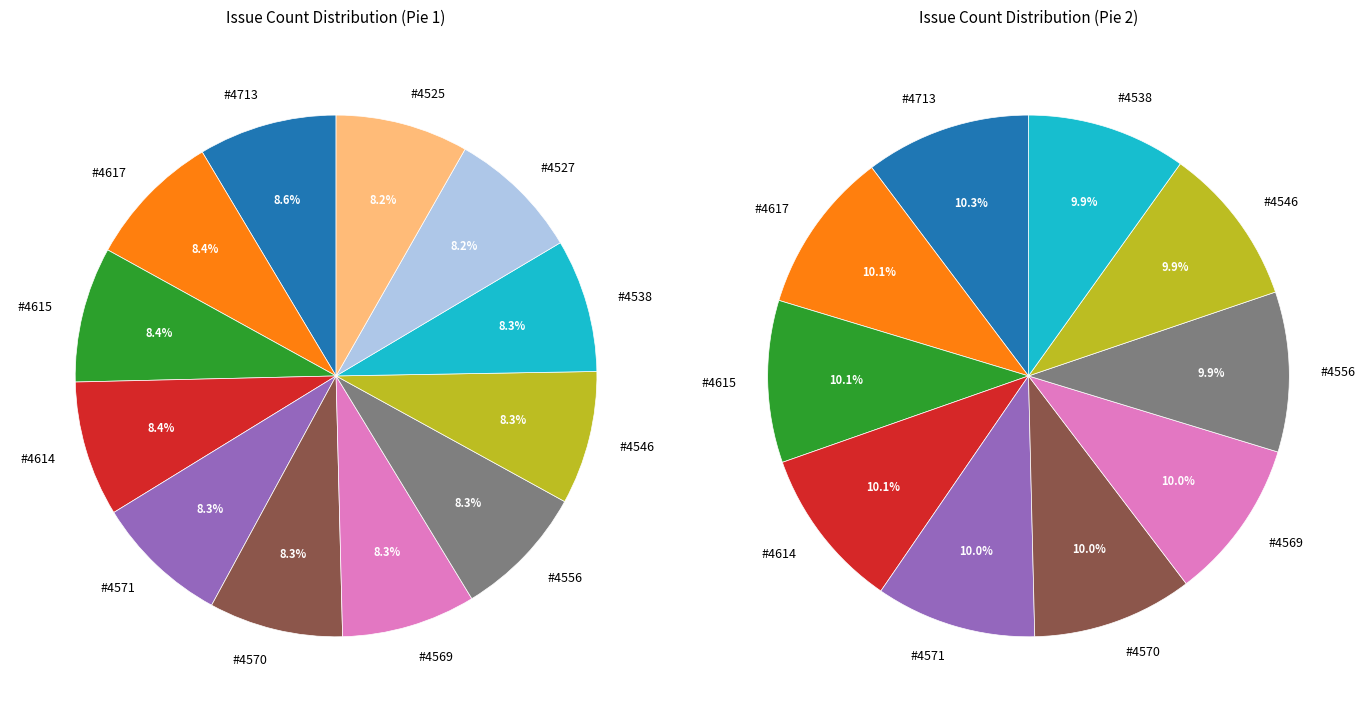

Is it true that #4569 is 1% of the pie?

False